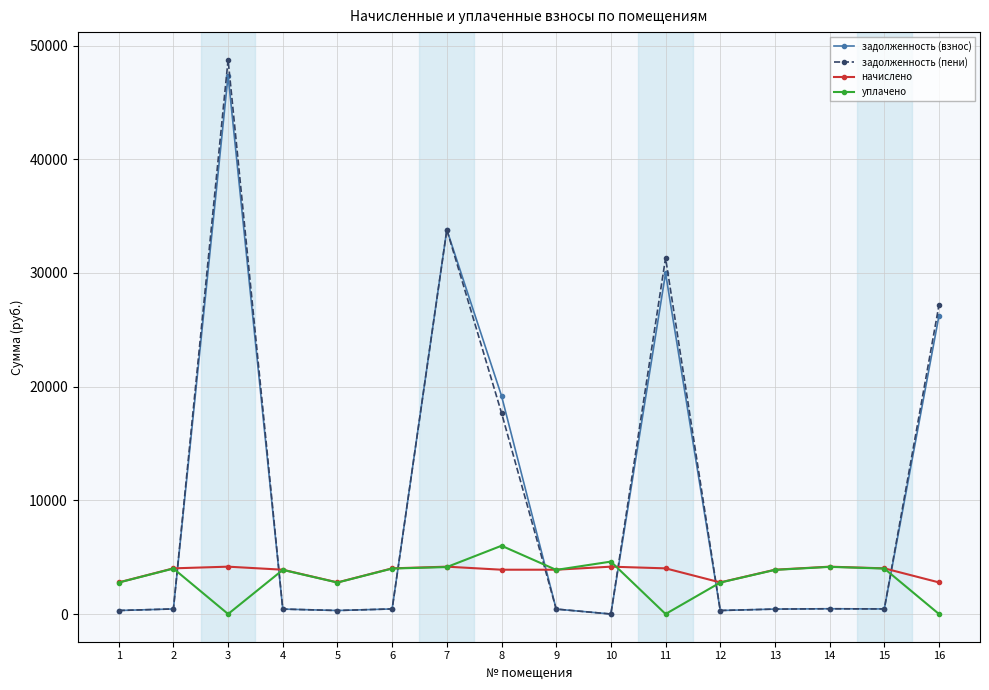

Is it true that начислено equals 2214.2 at 7?

False